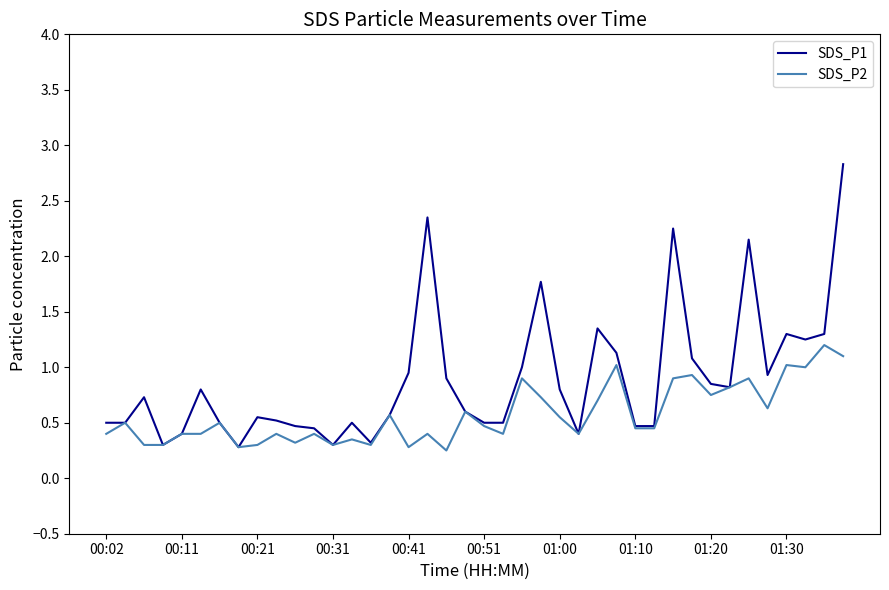

Which series has the largest total across all categories?

SDS_P1